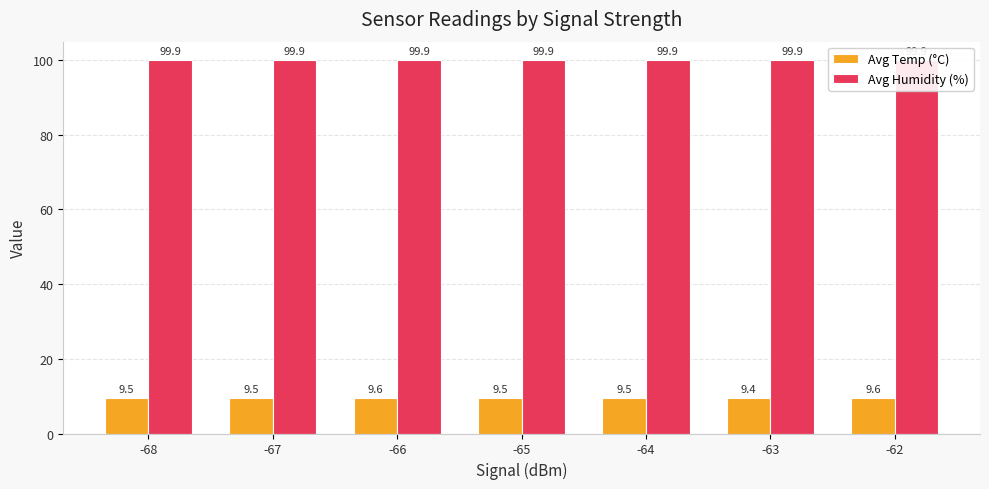

Are the bars grouped side by side (vs. stacked)?

Yes